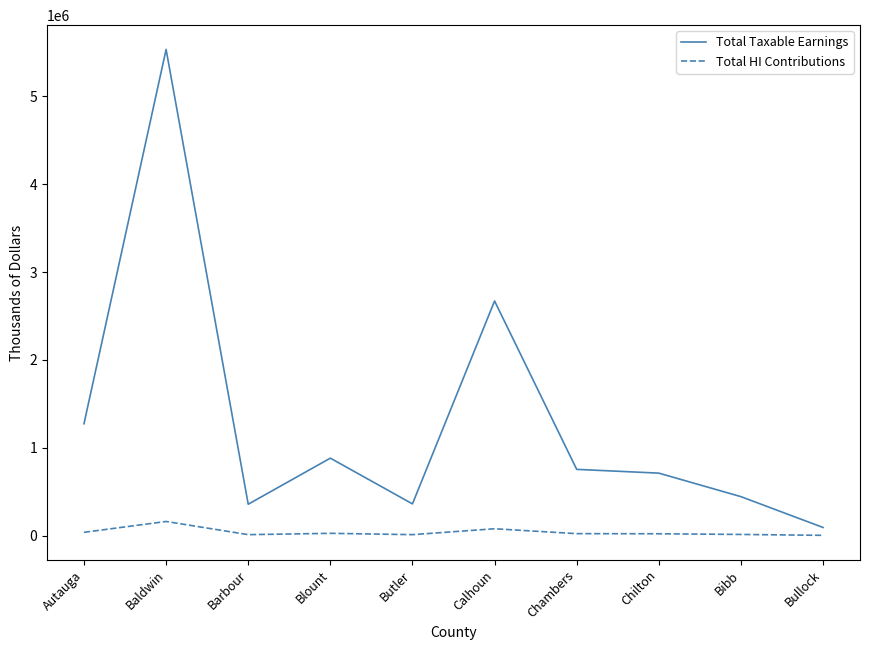

Is it true that Total Taxable Earnings equals 710828 at Chilton?

True